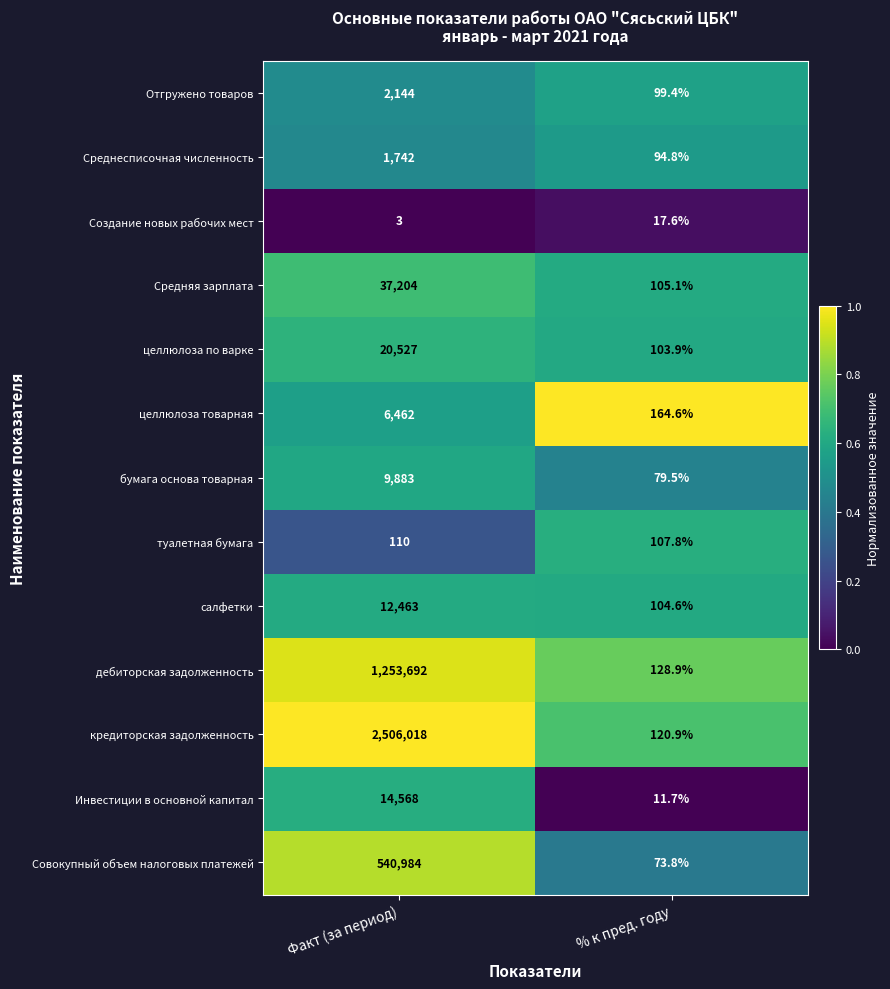

True or false: дебиторская задолженность has a value of 128.9 at % к пред. году.

True